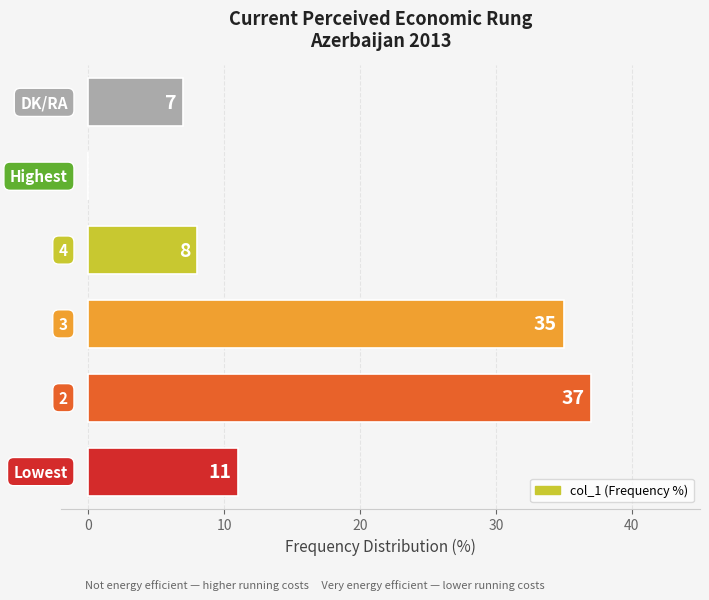

What is the greatest value displayed?

37